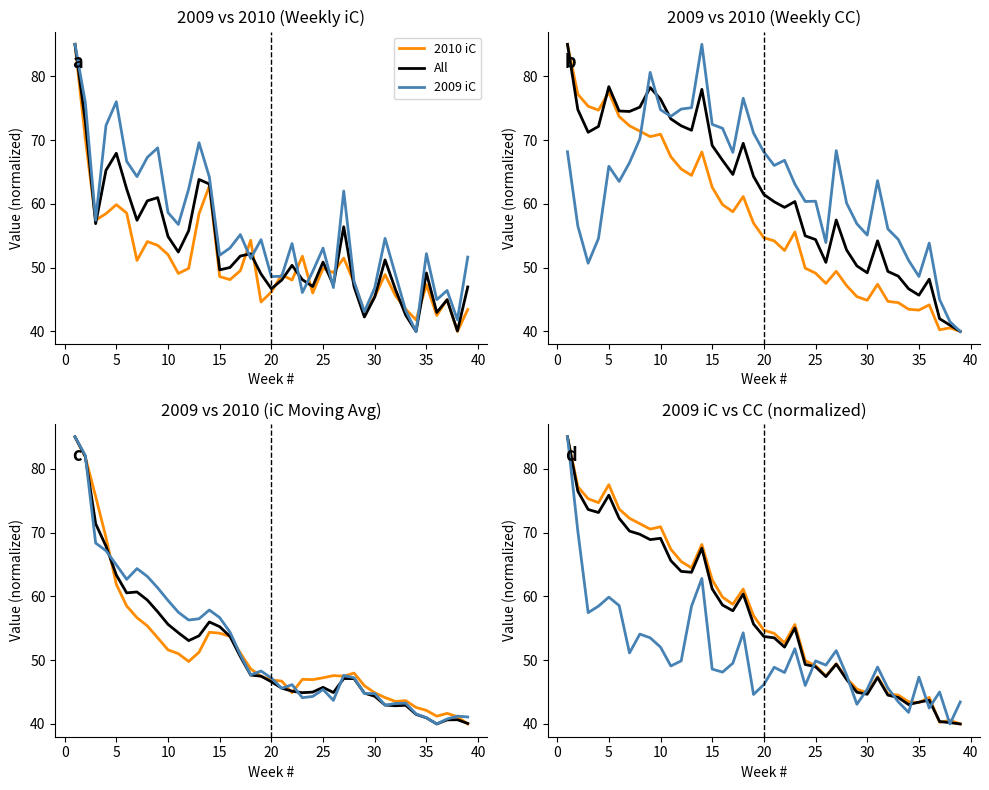

Rank the categories by 2010 IC Moving Avg value from lowest to highest.

39, 38, 36, 37, 35, 34, 32, 33, 31, 30, 22, 29, 21, 20, 24, 23, 25, 19, 27, 26, 28, 18, 12, 11, 17, 13, 10, 9, 16, 15, 14, 8, 7, 6, 5, 4, 3, 2, 1